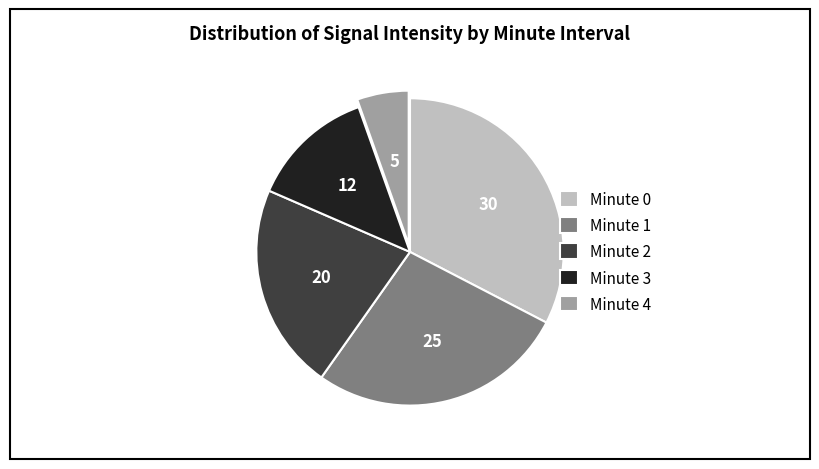

Which category has the biggest portion of the pie?

Minute 0